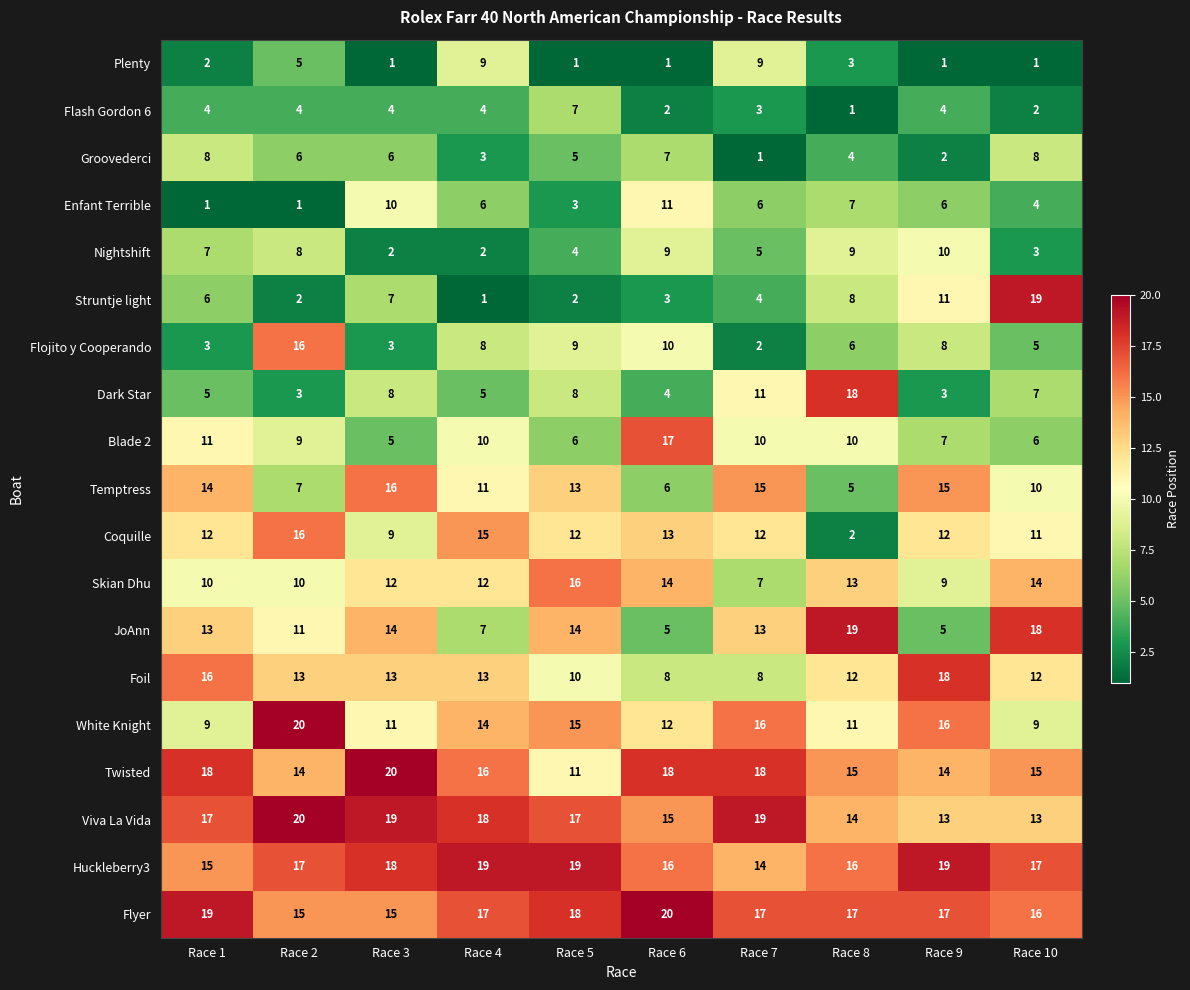

How many data points does each series have?

10